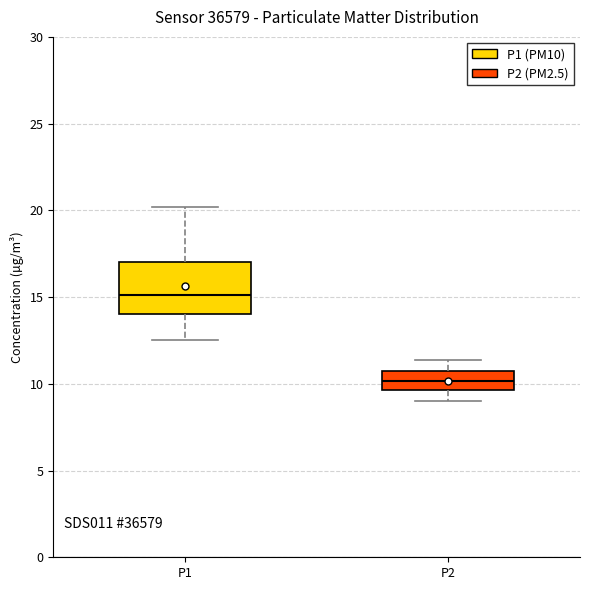

Reading left to right, transcribe this box plot: for each box, give where its median line is, the range the box spans, and where its two whiskers end, as read against the y-axis. The values are not printed on the chart, so give them approximately, as read against the axis.

P1: median 15.0, box 14.0 to 17.0, whiskers 12.5 to 20.0
P2: median 10.0, box 9.5 to 10.5, whiskers 9.0 to 11.5